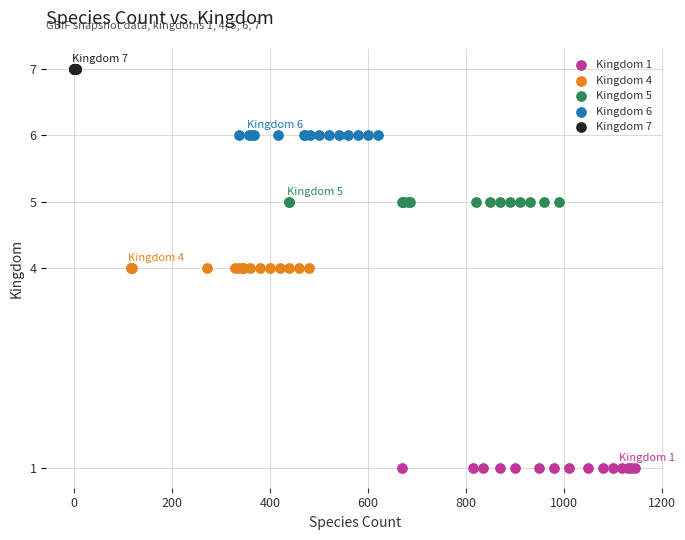

Which series contains the highest Y value?

Kingdom 7